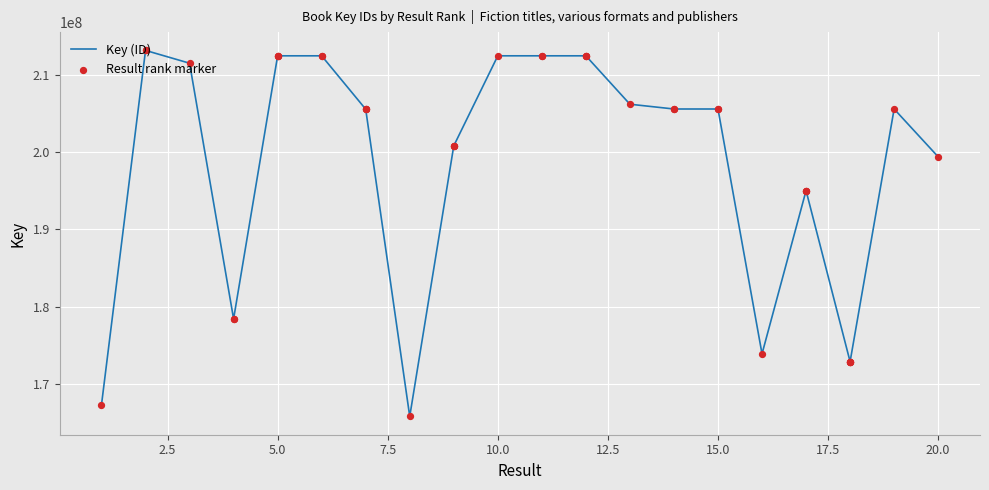

Is the value of Result rank marker at 10.0 greater than the value of Key (ID) at 21?

No